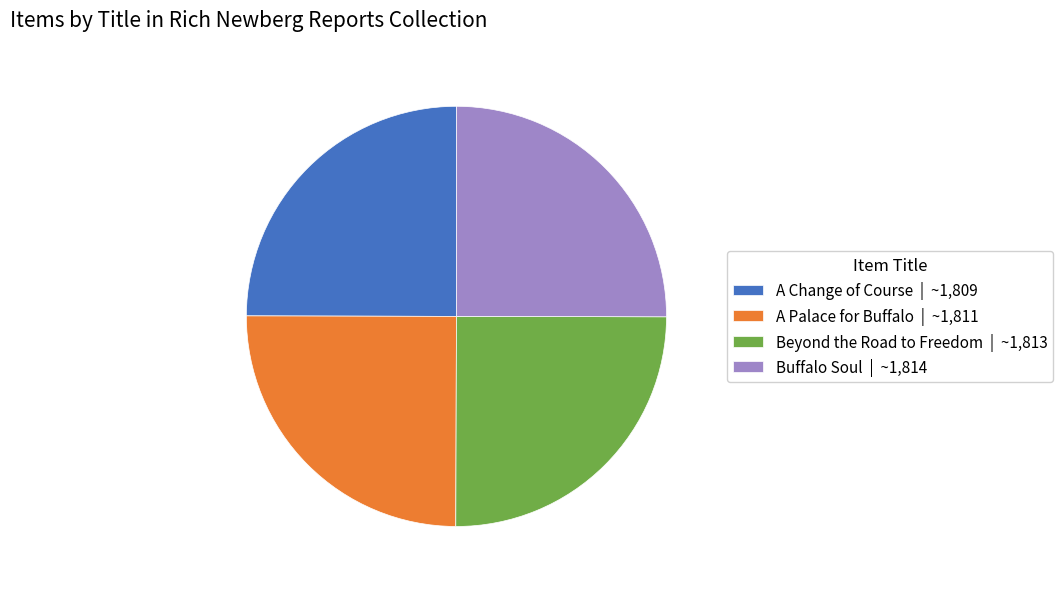

Does Buffalo Soul account for over 50% of the chart?

No